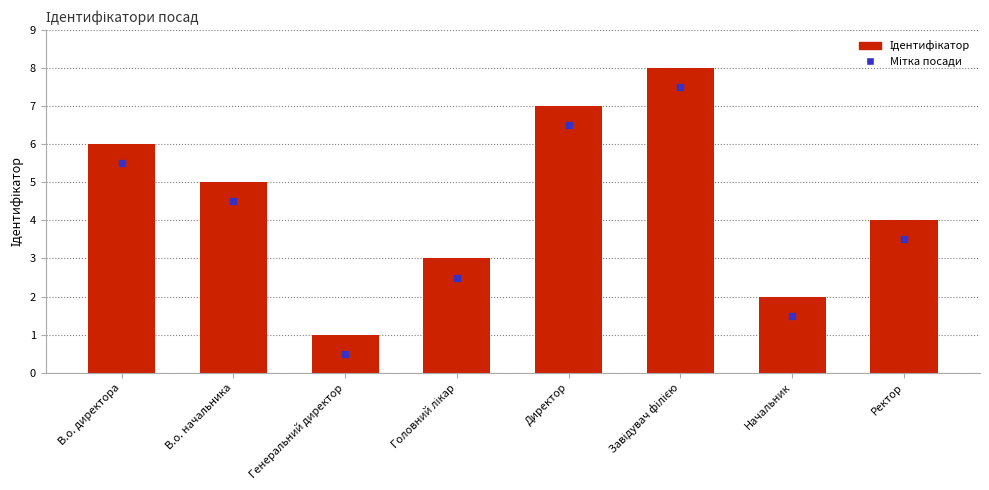

True or false: the data shows 1 at Генеральний директор.

True